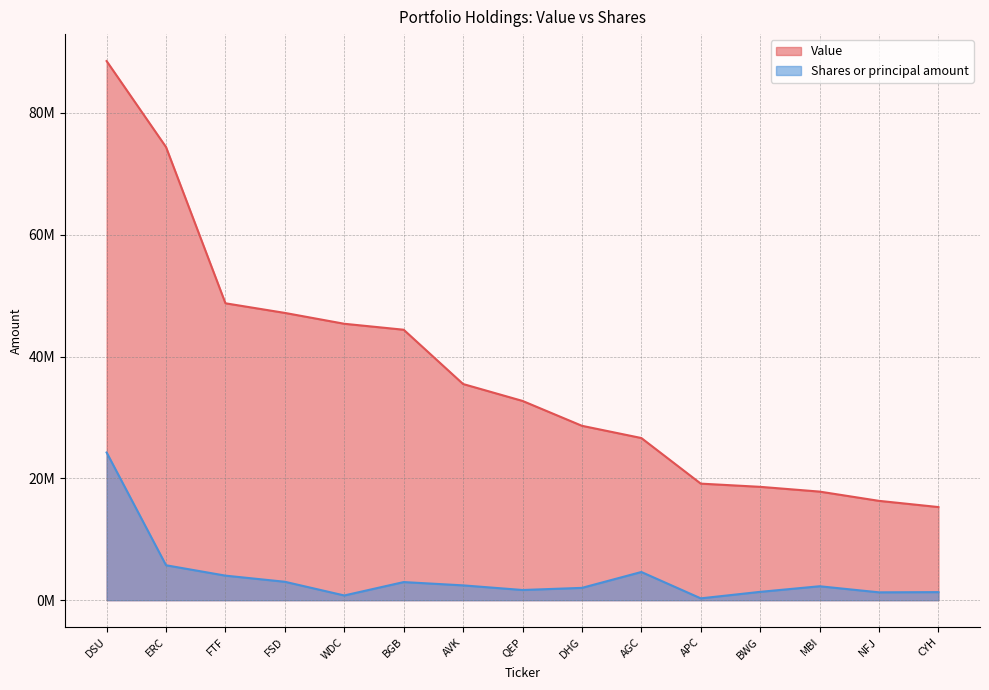

Where does the Shares or principal amount series first go above 2289100?

DSU